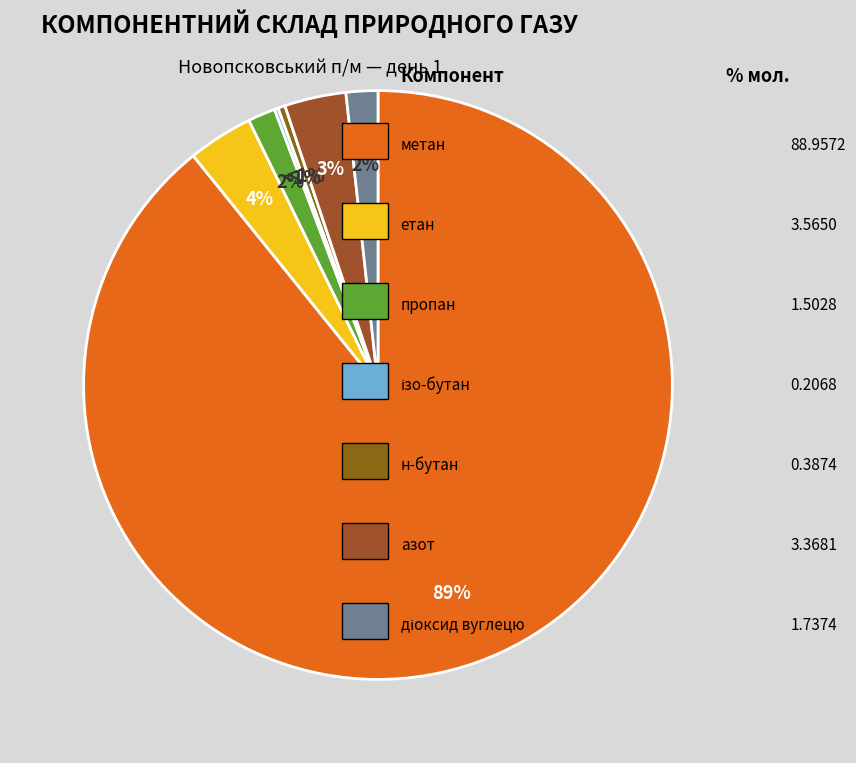

What is the smallest slice in the pie chart?

ізо-бутан